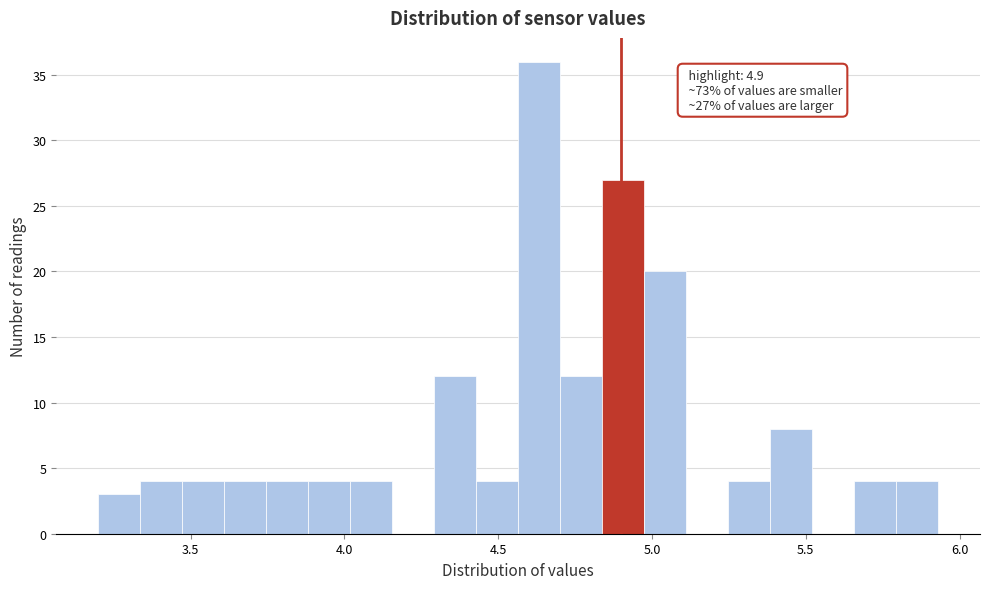

Read against the x-axis, roughly where is the centre of the tallest bar?

4.65